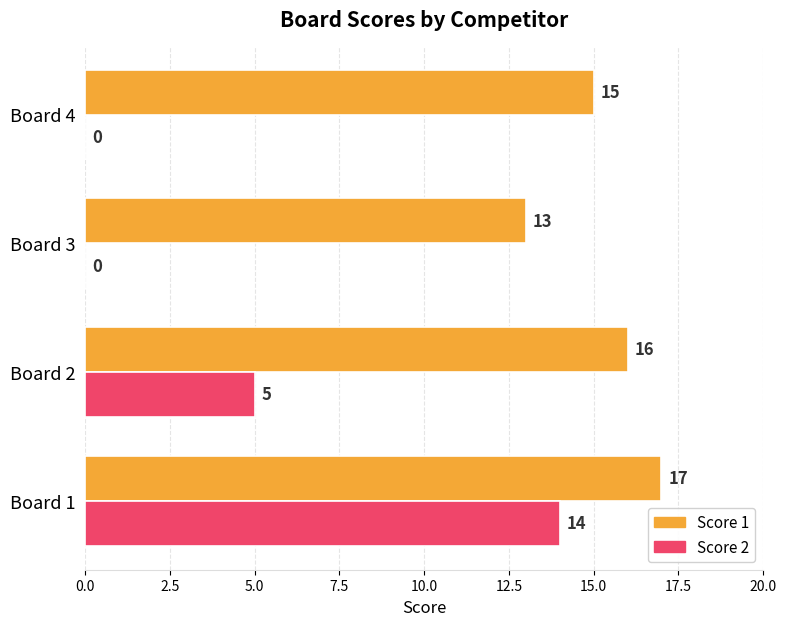

The value of Score 1 at Board 2 is 16. True or false?

True